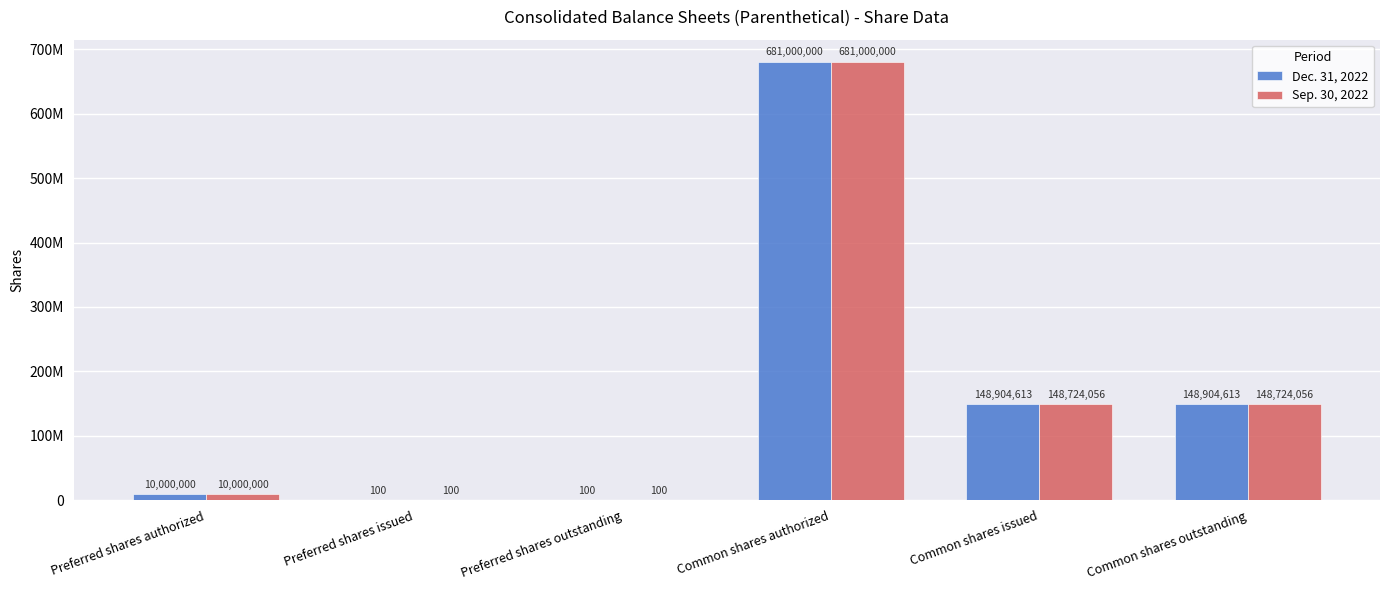

Which has a higher value, Preferred shares authorized or Preferred shares issued?

Preferred shares authorized